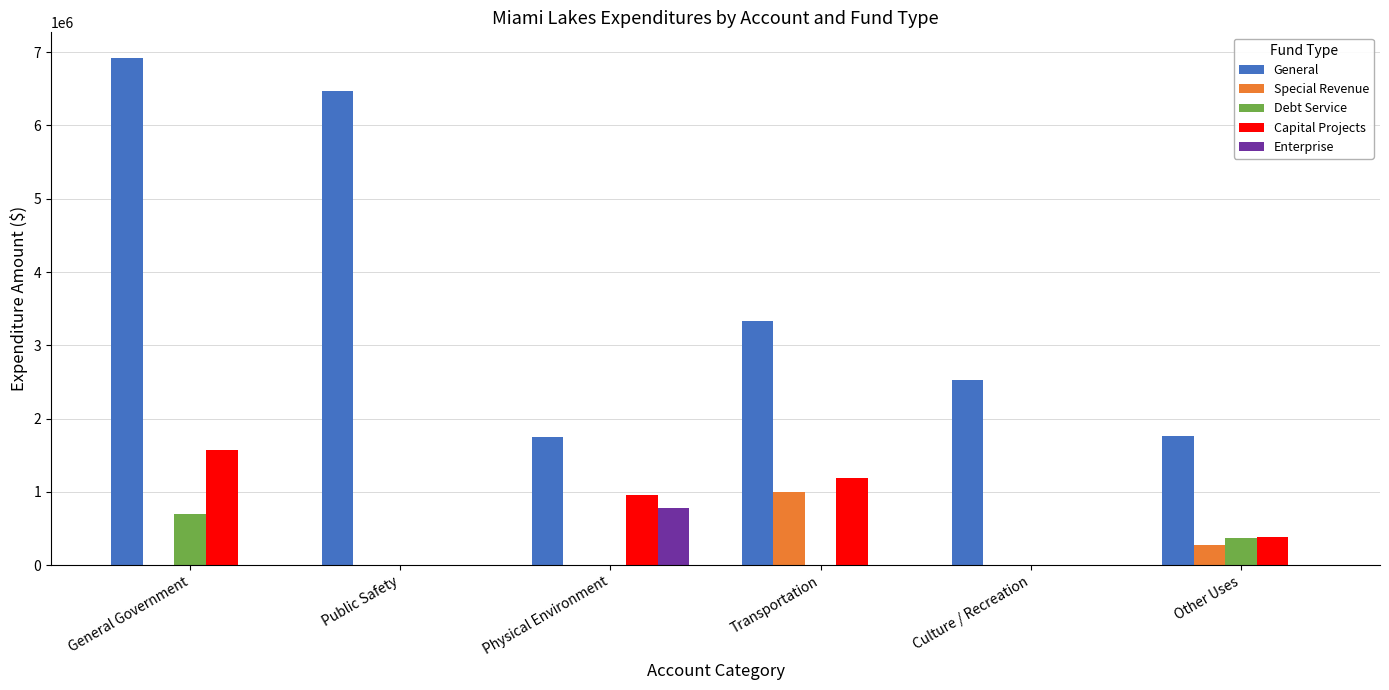

Which series changed the most between Public Safety and Physical Environment?

General